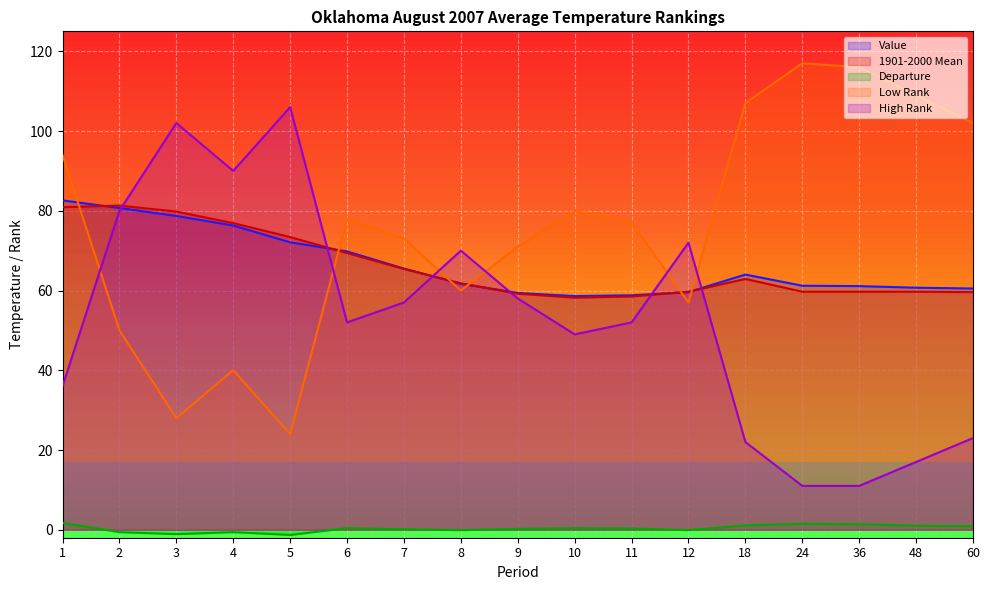

True or false: Value and Departure intersect in this chart.

False